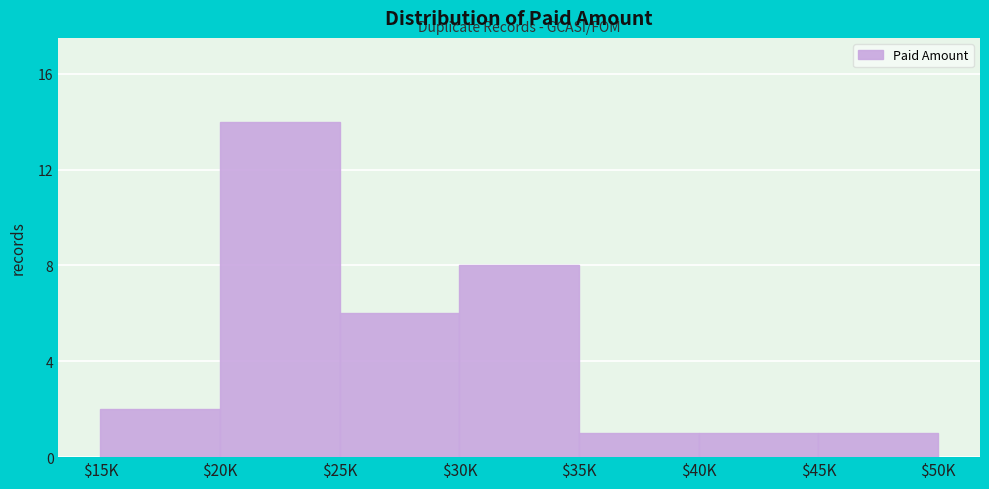

Reading left to right, what are all the values shown in this chart?

2	14	6	8	1	1	1